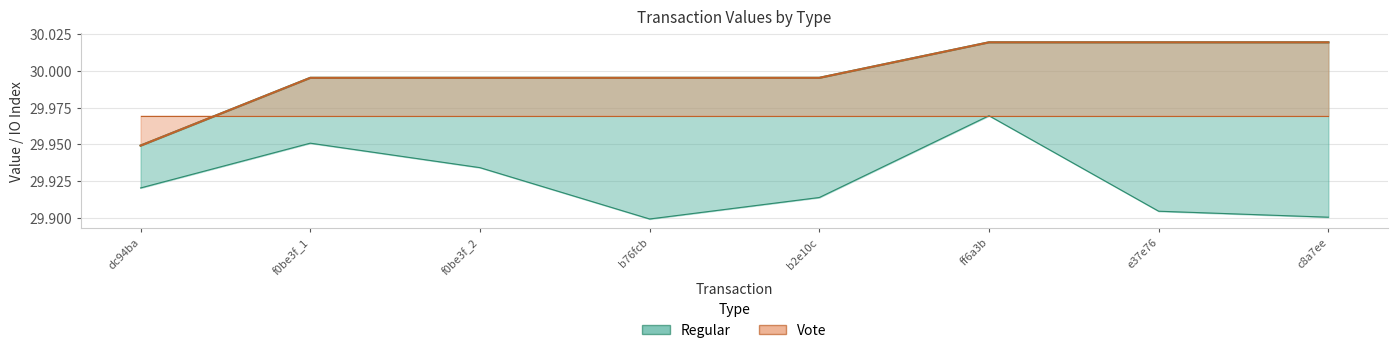

The value_regular series shows 9.4 at f0be3f_1. True or false?

False